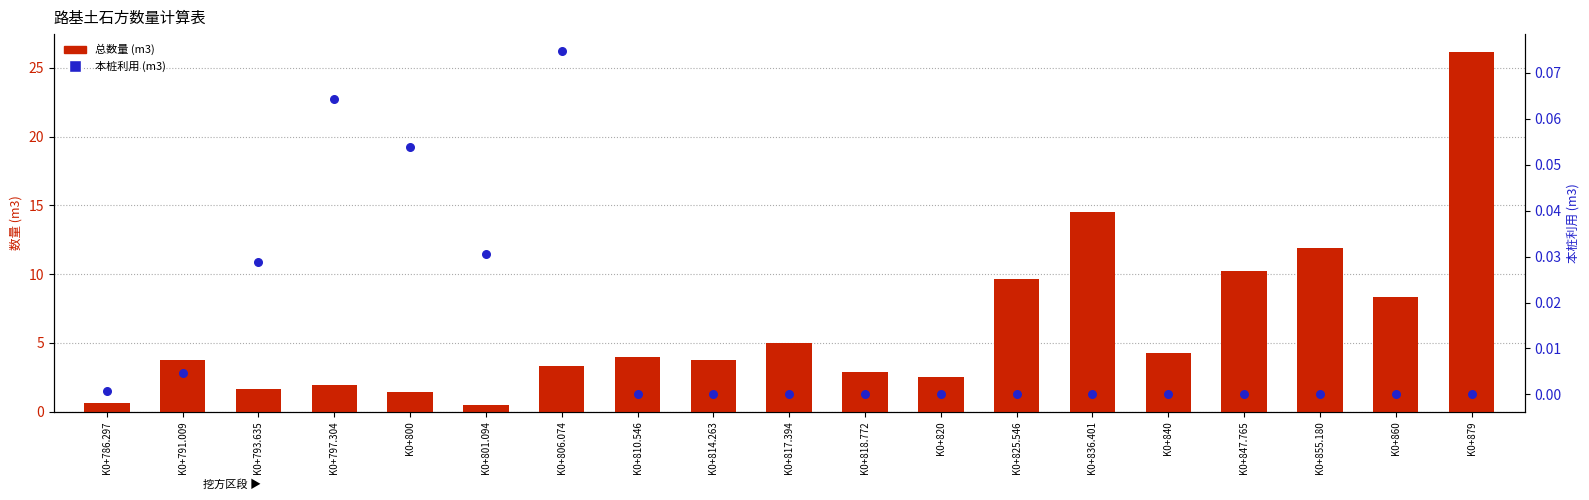

At how many categories does at least one series exceed 3?

12